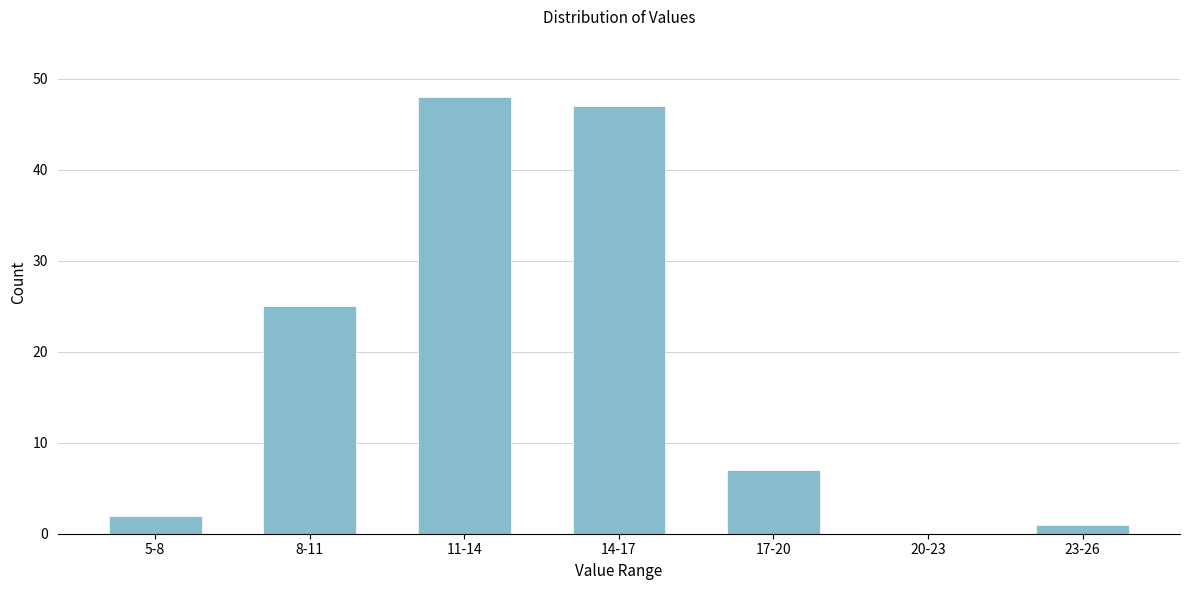

Reading left to right, what are all the values shown in this chart?

5-8=2	8-11=25	11-14=48	14-17=47	17-20=7	20-23=0	23-26=1